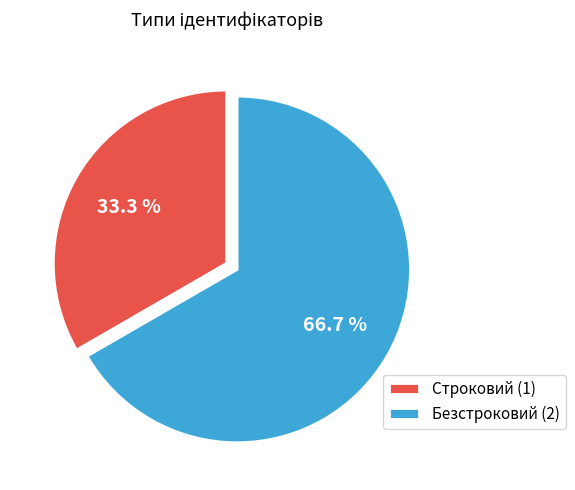

What is the smallest slice in the pie chart?

Строковий